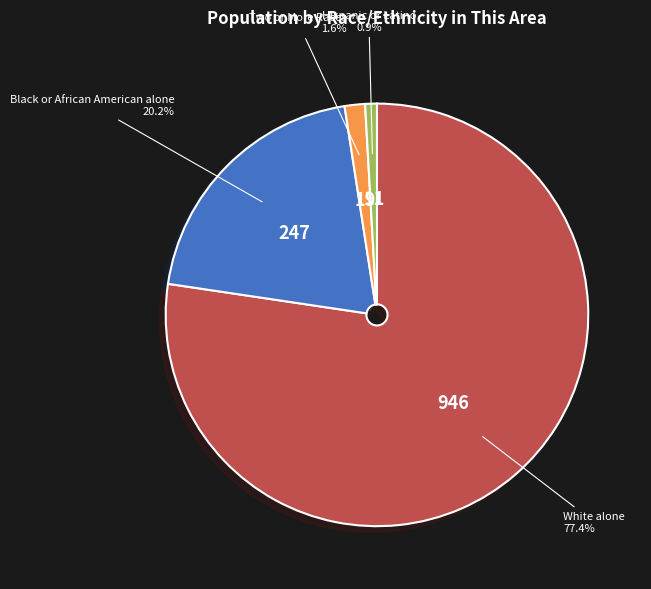

How many slices are in this pie chart?

4